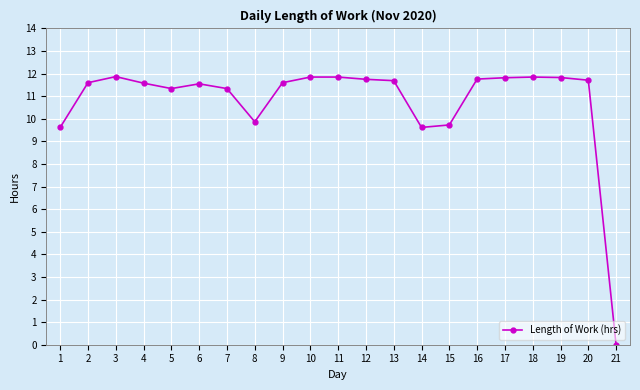

What is the sum of all values?

225.8